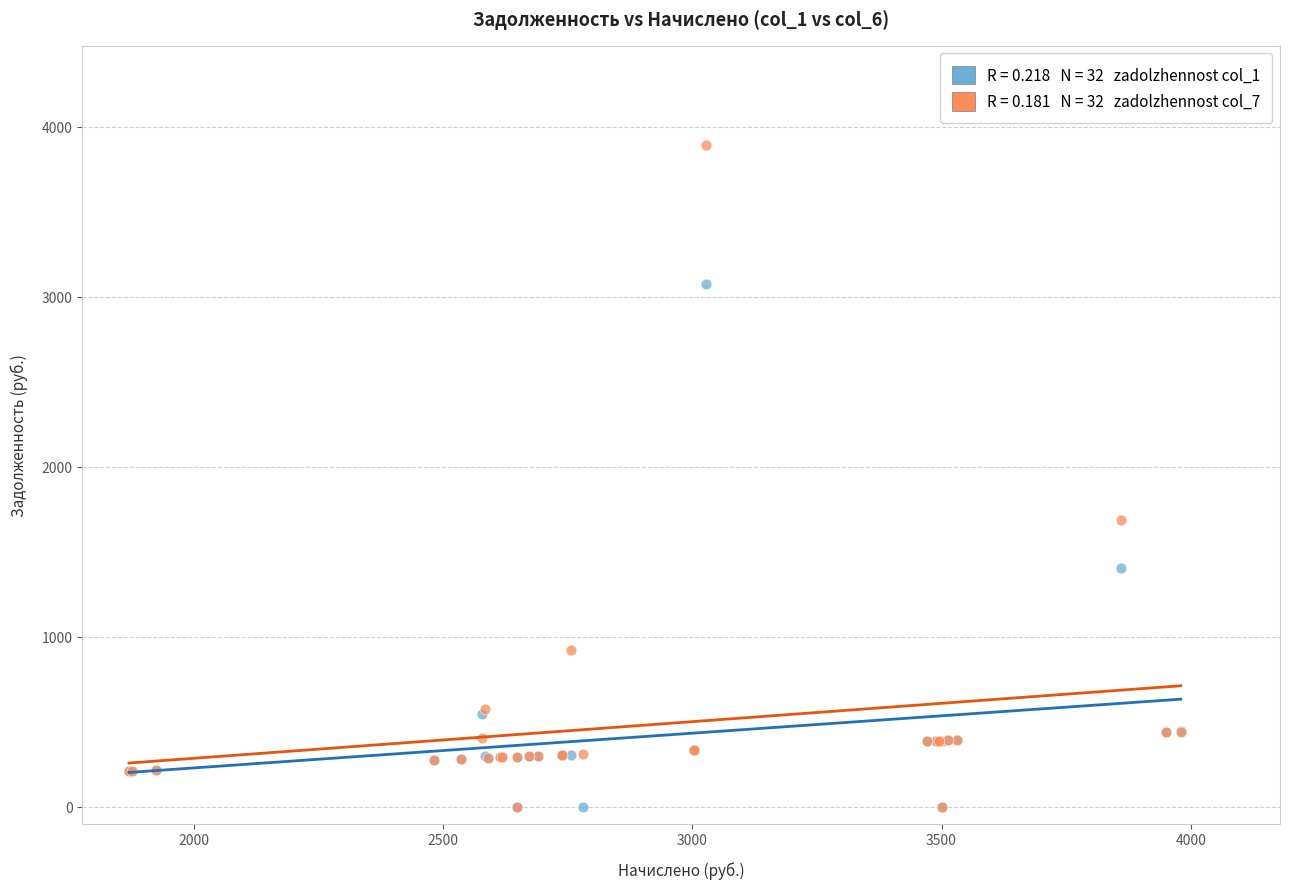

Across all series, what Y value is closest to 1946?

1685.9